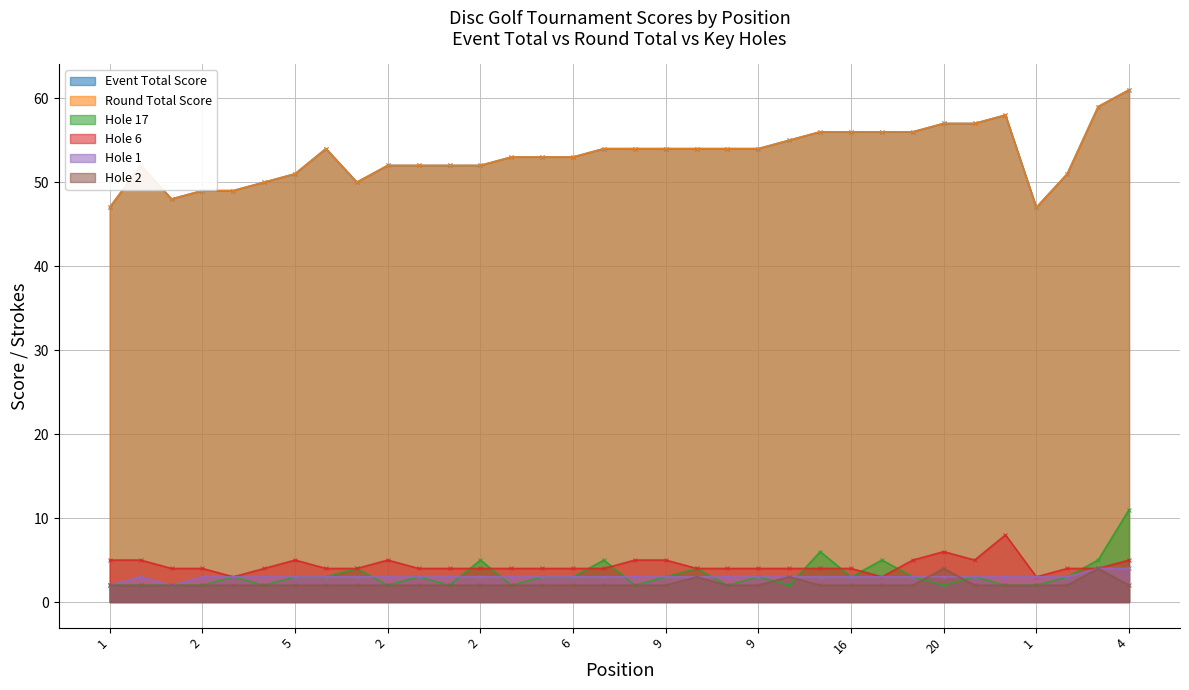

Between 9 and 1, which is larger?

9